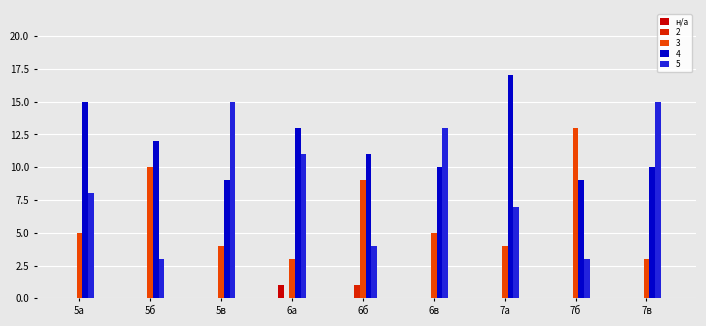

How many series are shown in this chart?

5